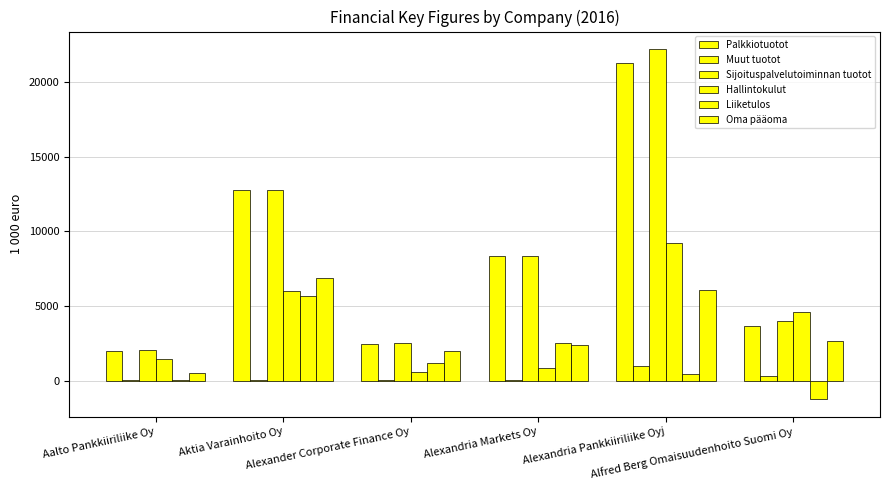

Reading left to right, transcribe all the data shown in this chart.

Palkkiotuotot: 1958.6	12754.0	2475.1	8318.1	21252.4	3662.3
Muut tuotot: 57.4	31.4	16.3	4.8	965.7	329.3
Sijoituspalvelutoiminnan tuotot: 2016.0	12785.4	2491.3	8322.9	22218.1	3991.6
Hallintokulut: 1436.1	6027.3	568.5	848.1	9216.1	4585.8
Liiketulos: 12.2	5687.5	1168.4	2494.1	437.9	-1252.5
Oma pääoma: 501.3	6884.5	1966.4	2357.7	6058.8	2670.0